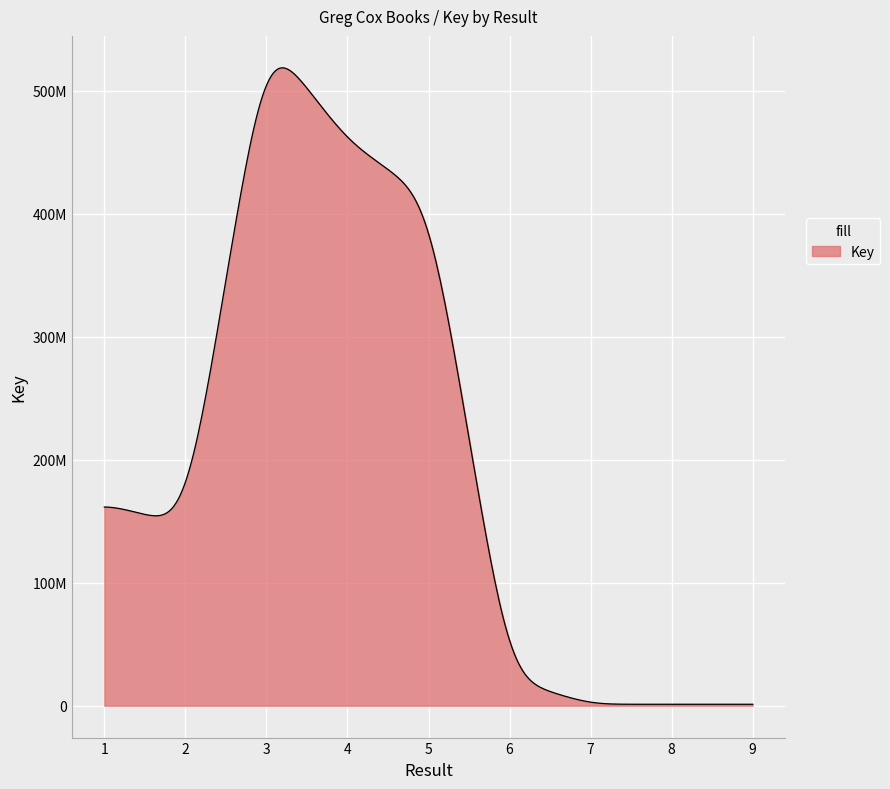

Does the chart display data point markers on the line(s)?

No